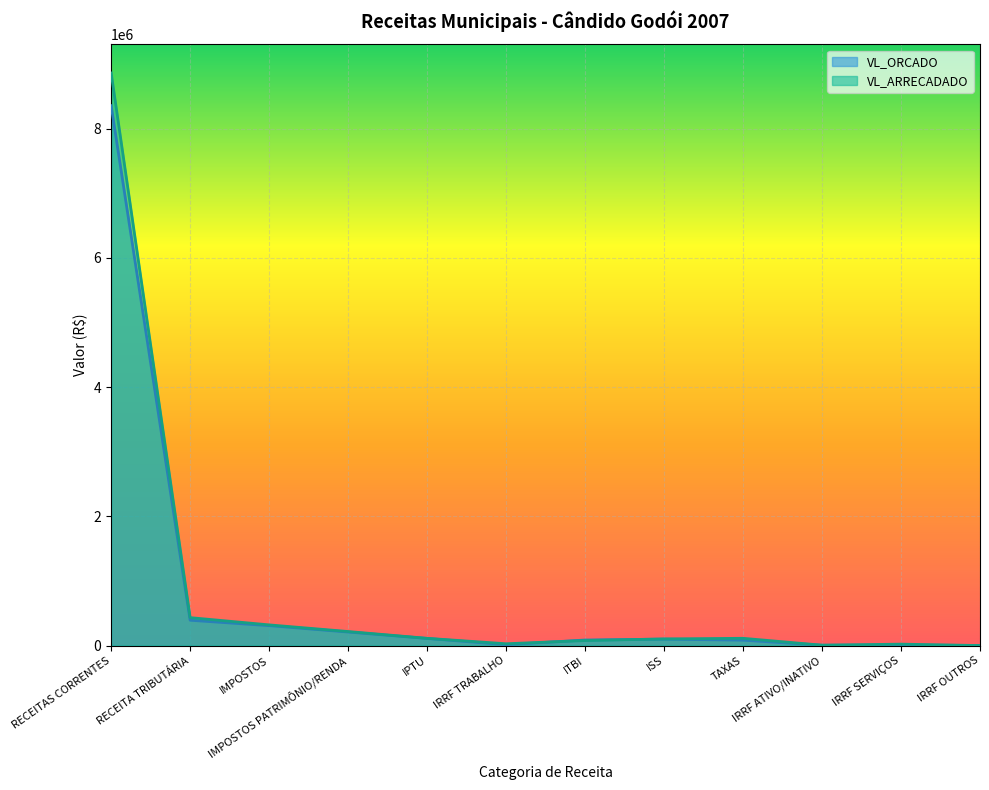

True or false: VL_ORCADO and VL_ARRECADADO intersect in this chart.

True